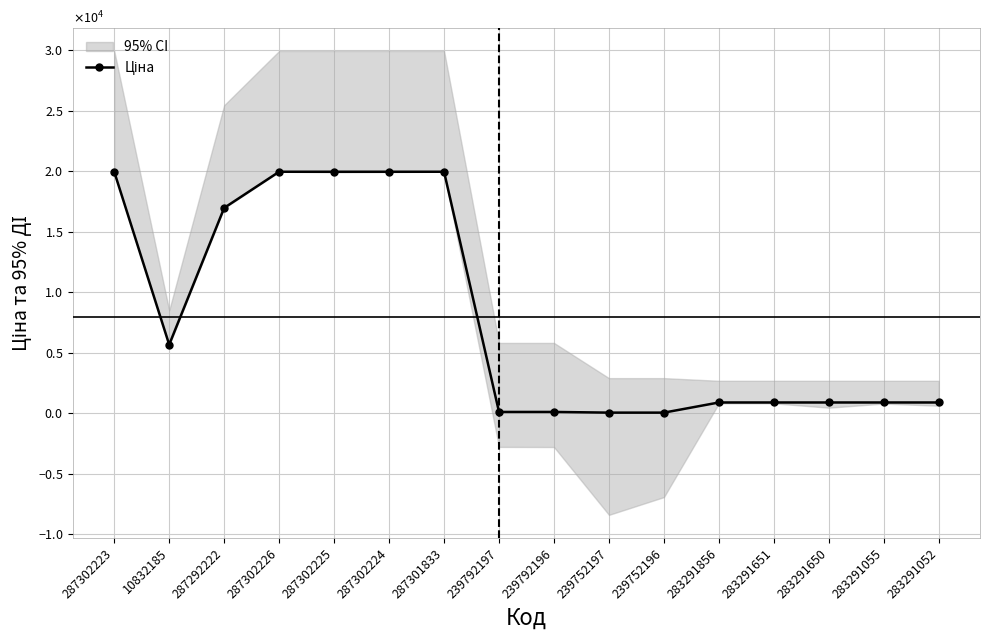

Rank the categories by value from lowest to highest.

239752197, 239752196, 239792197, 239792196, 283291856, 283291651, 283291650, 283291055, 283291052, 10832185, 287292222, 287302223, 287302226, 287302225, 287302224, 287301833